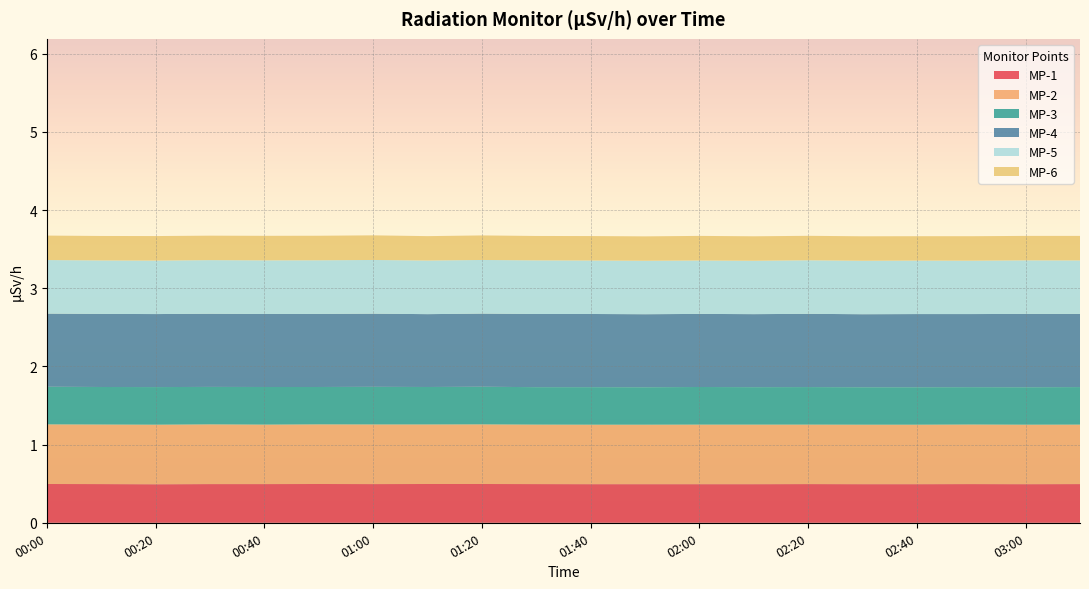

Reading right to left, extract all data points from this chart.

MP-1: 03:10=0.5	03:00=0.5	02:50=0.5	02:40=0.5	02:30=0.5	02:20=0.5	02:10=0.5	02:00=0.5	01:50=0.5	01:40=0.5	01:30=0.5	01:20=0.5	01:10=0.5	01:00=0.5	00:50=0.5	00:40=0.5	00:30=0.5	00:20=0.5	00:10=0.5	00:00=0.5
MP-2: 03:10=0.8	03:00=0.8	02:50=0.8	02:40=0.8	02:30=0.8	02:20=0.8	02:10=0.8	02:00=0.8	01:50=0.8	01:40=0.8	01:30=0.8	01:20=0.8	01:10=0.8	01:00=0.8	00:50=0.8	00:40=0.8	00:30=0.8	00:20=0.8	00:10=0.8	00:00=0.8
MP-3: 03:10=0.5	03:00=0.5	02:50=0.5	02:40=0.5	02:30=0.5	02:20=0.5	02:10=0.5	02:00=0.5	01:50=0.5	01:40=0.5	01:30=0.5	01:20=0.5	01:10=0.5	01:00=0.5	00:50=0.5	00:40=0.5	00:30=0.5	00:20=0.5	00:10=0.5	00:00=0.5
MP-4: 03:10=0.9	03:00=0.9	02:50=0.9	02:40=0.9	02:30=0.9	02:20=0.9	02:10=0.9	02:00=0.9	01:50=0.9	01:40=0.9	01:30=0.9	01:20=0.9	01:10=0.9	01:00=0.9	00:50=0.9	00:40=0.9	00:30=0.9	00:20=0.9	00:10=0.9	00:00=0.9
MP-5: 03:10=0.7	03:00=0.7	02:50=0.7	02:40=0.7	02:30=0.7	02:20=0.7	02:10=0.7	02:00=0.7	01:50=0.7	01:40=0.7	01:30=0.7	01:20=0.7	01:10=0.7	01:00=0.7	00:50=0.7	00:40=0.7	00:30=0.7	00:20=0.7	00:10=0.7	00:00=0.7
MP-6: 03:10=0.3	03:00=0.3	02:50=0.3	02:40=0.3	02:30=0.3	02:20=0.3	02:10=0.3	02:00=0.3	01:50=0.3	01:40=0.3	01:30=0.3	01:20=0.3	01:10=0.3	01:00=0.3	00:50=0.3	00:40=0.3	00:30=0.3	00:20=0.3	00:10=0.3	00:00=0.3